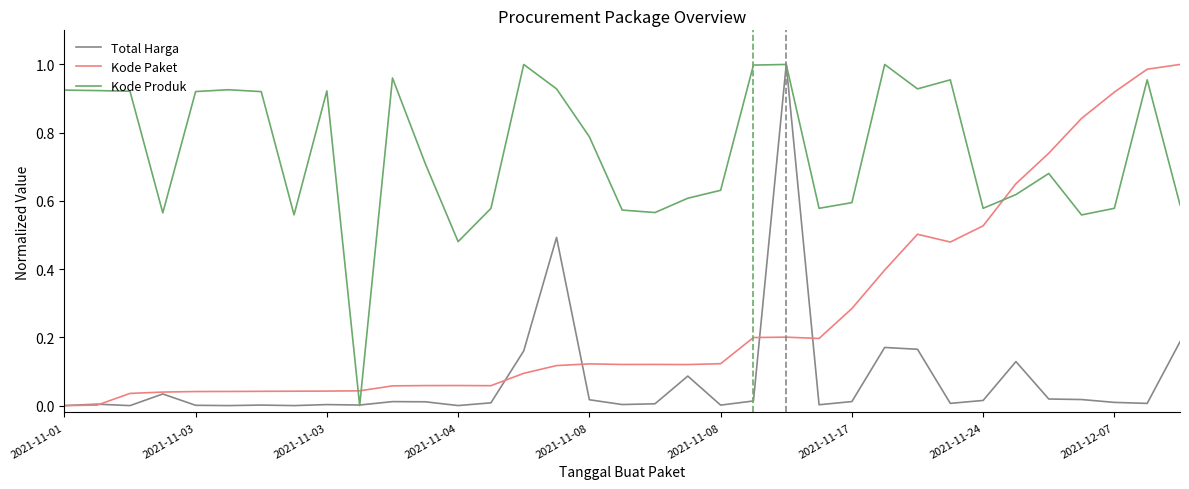

How many times do Kode Paket and Kode Produk cross each other?

3